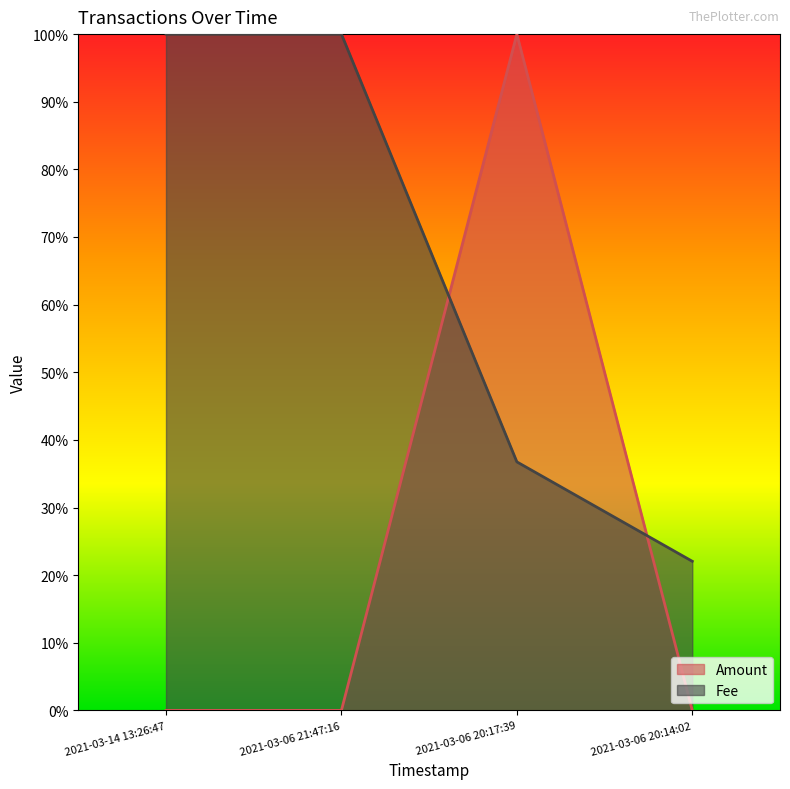

Which has a higher value, 2021-03-06 20:14:02 or 2021-03-06 21:47:16?

2021-03-06 20:14:02